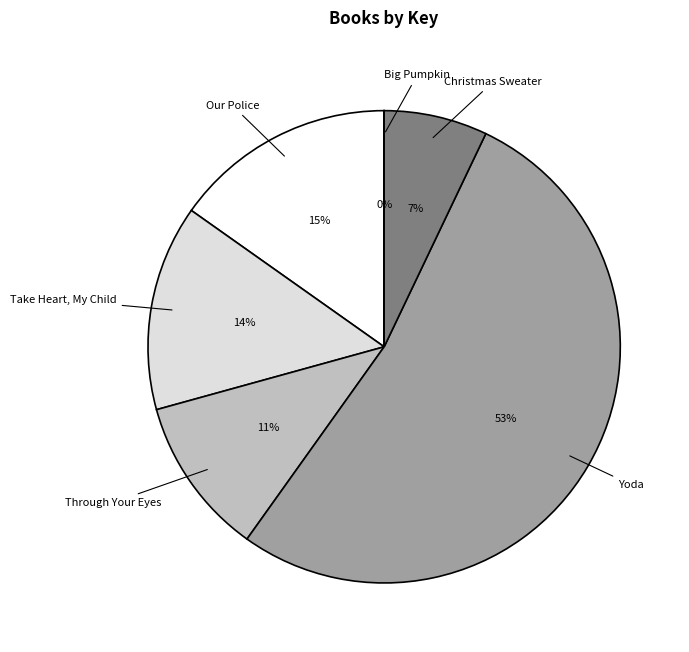

To the nearest percent, what percentage of the pie is Christmas Sweater?

7%